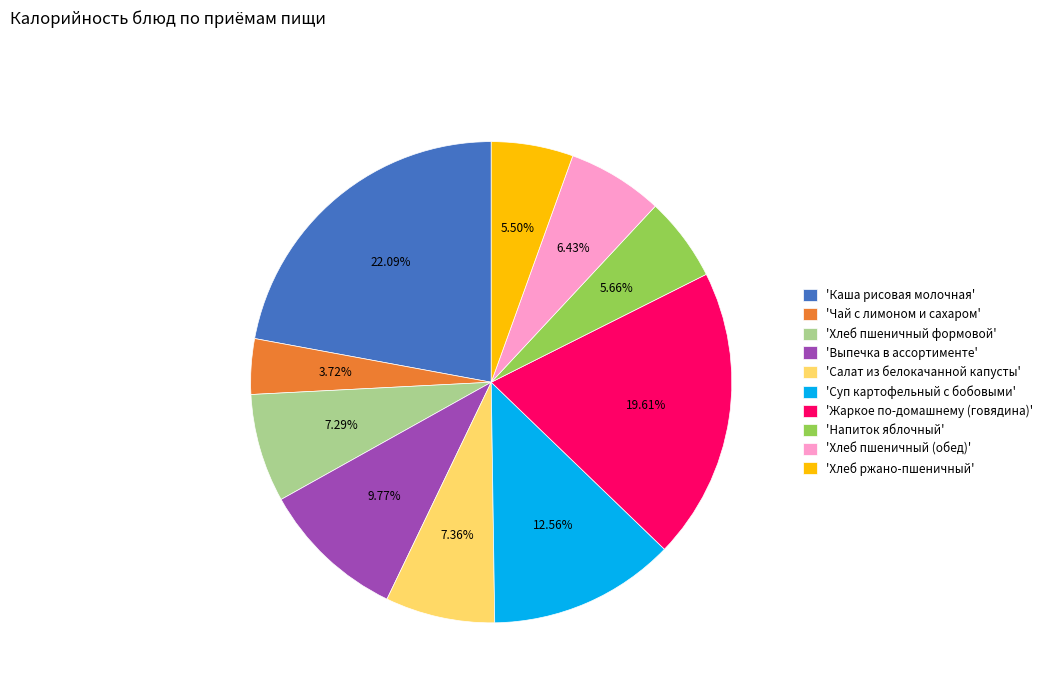

To the nearest percent, what is the difference between the largest and smallest slice percentages?

18%